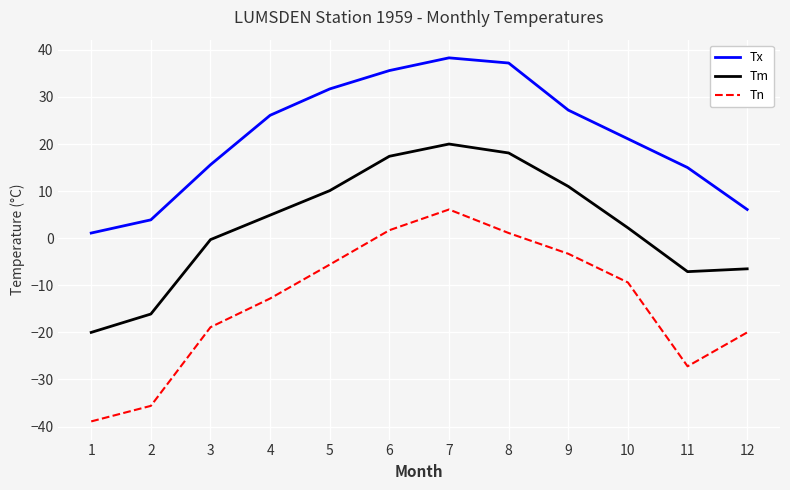

True or false: Tn and Tx intersect in this chart.

False